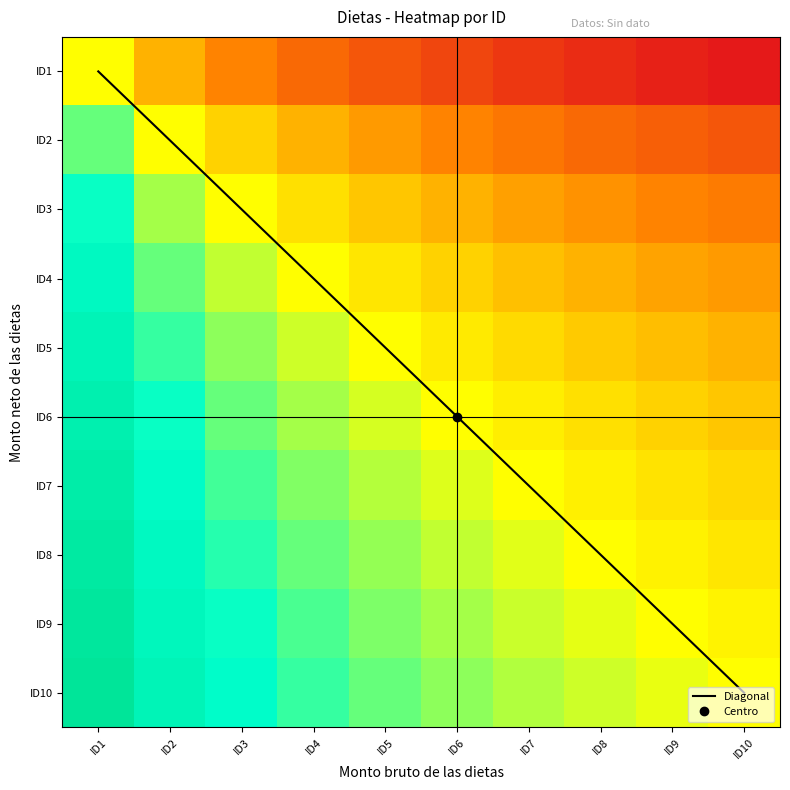

Which category has the highest value across all series?

ID10